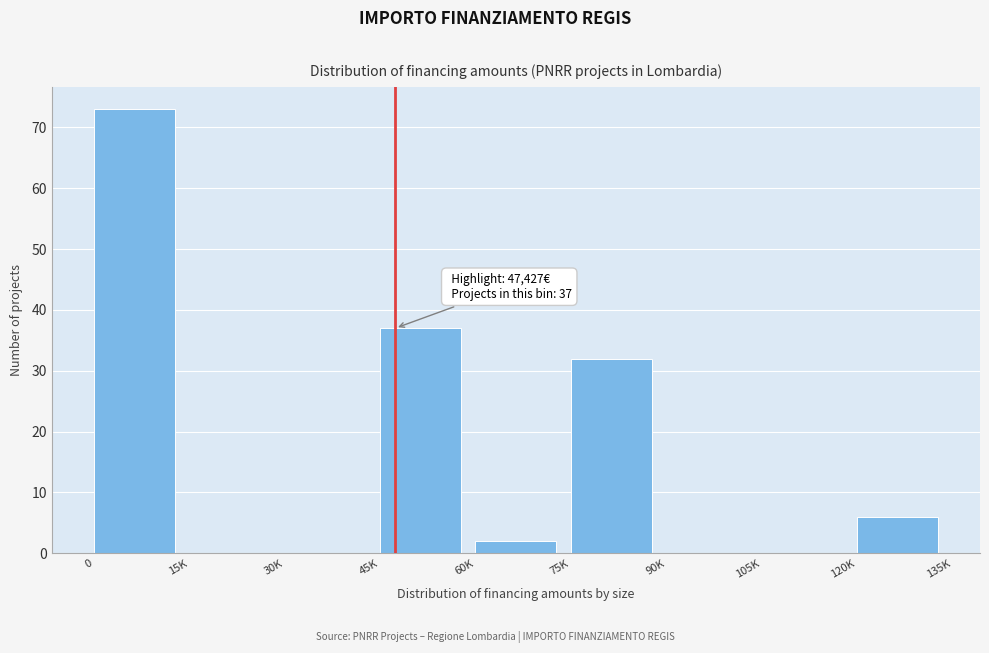

Reading left to right, what are all the values shown in this chart?

0=73	15K=0	30K=0	45K=37	60K=2	75K=32	90K=0	105K=0	120K=6